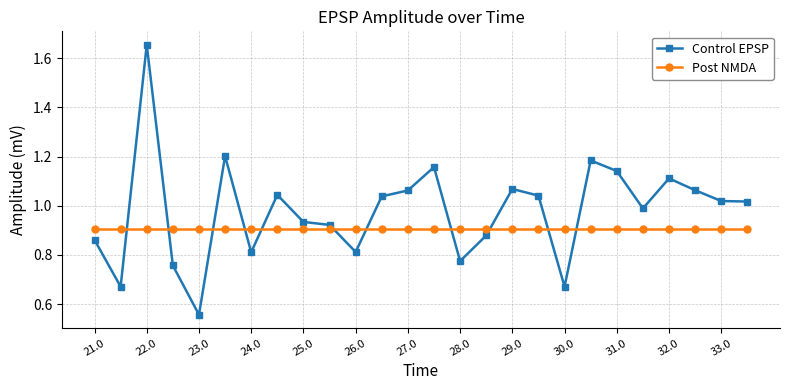

Which series has the widest spread of values?

Control EPSP